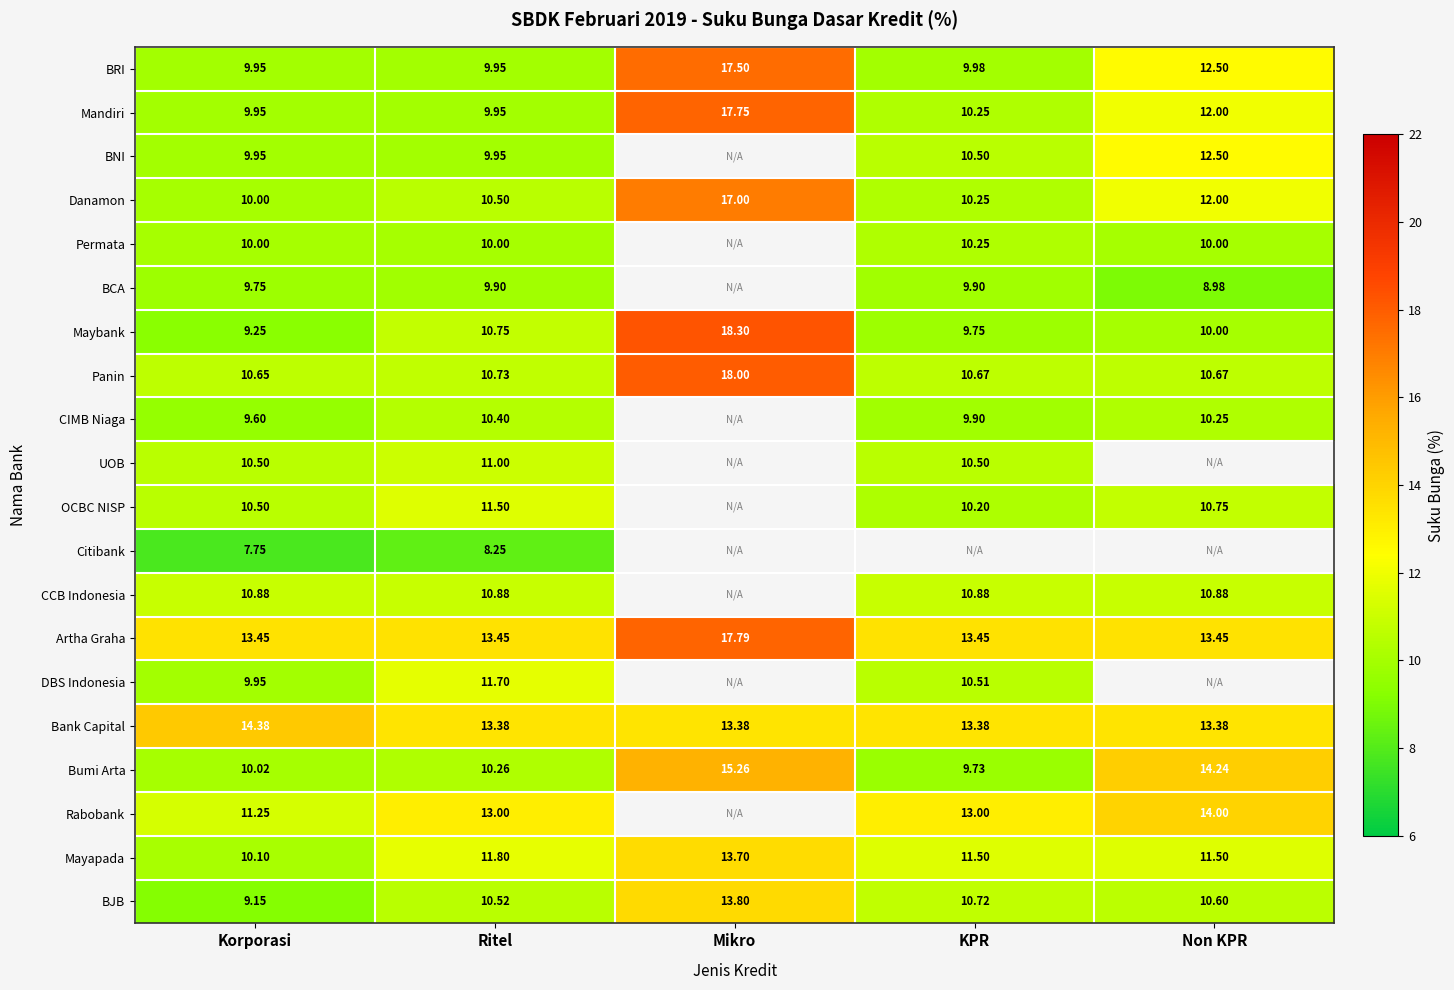

Rank the categories by BJB value from highest to lowest.

Mikro, KPR, Non KPR, Ritel, Korporasi